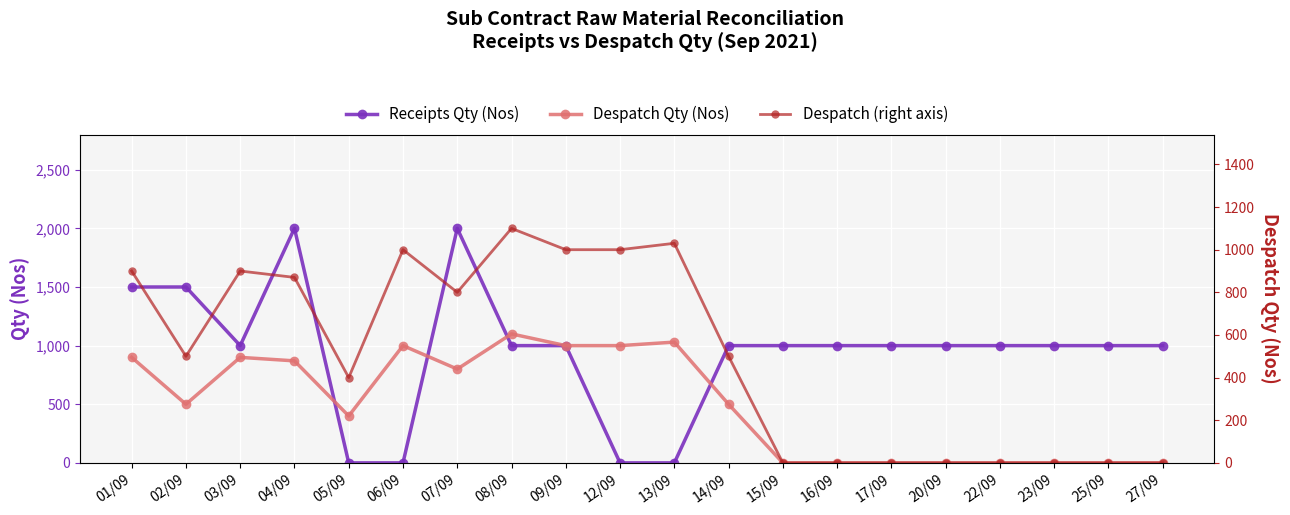

At how many categories does at least one series exceed 1046?

5